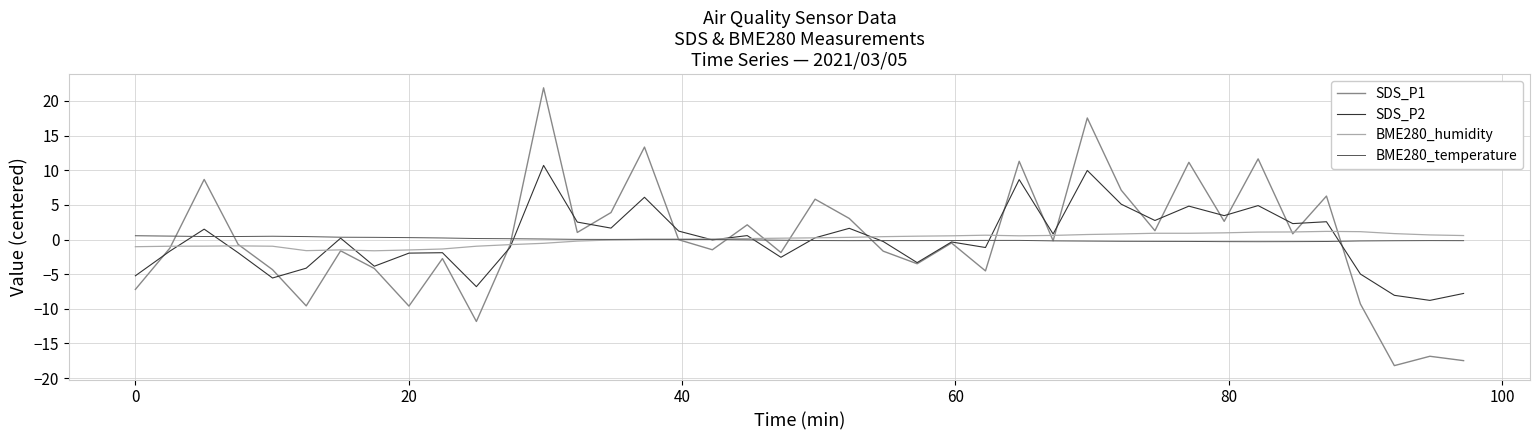

Which series has the widest spread of values?

SDS_P1